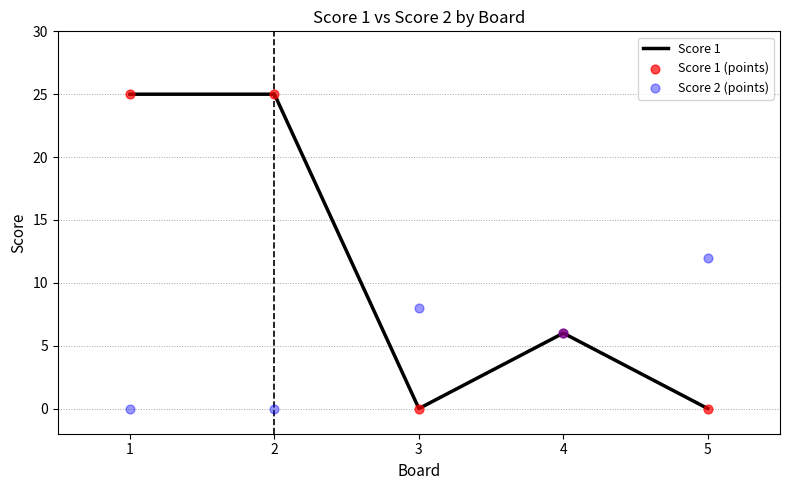

Which series has the largest total across all categories?

Score 1